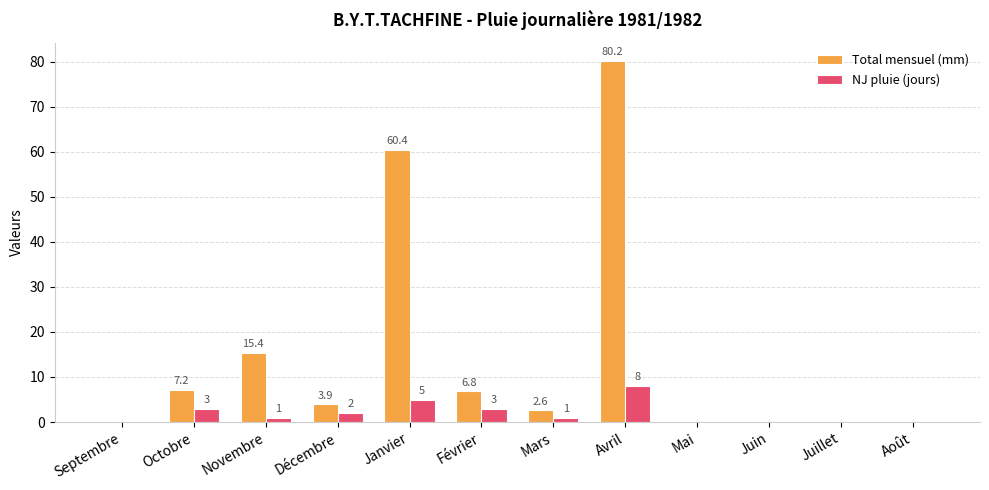

How many data points in Total mensuel (mm) are above 3?

6